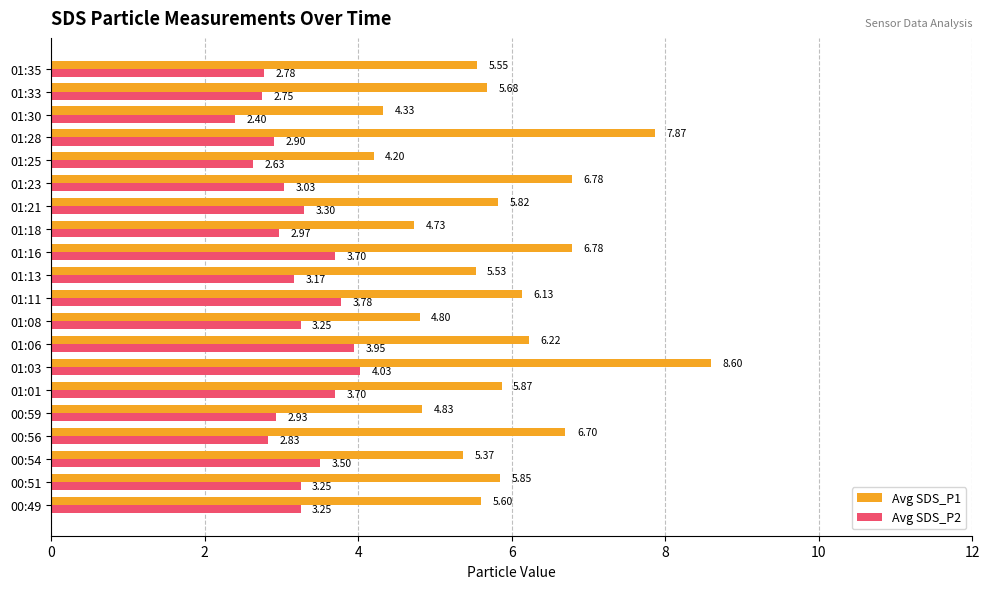

What is the maximum value shown in the chart?

8.6